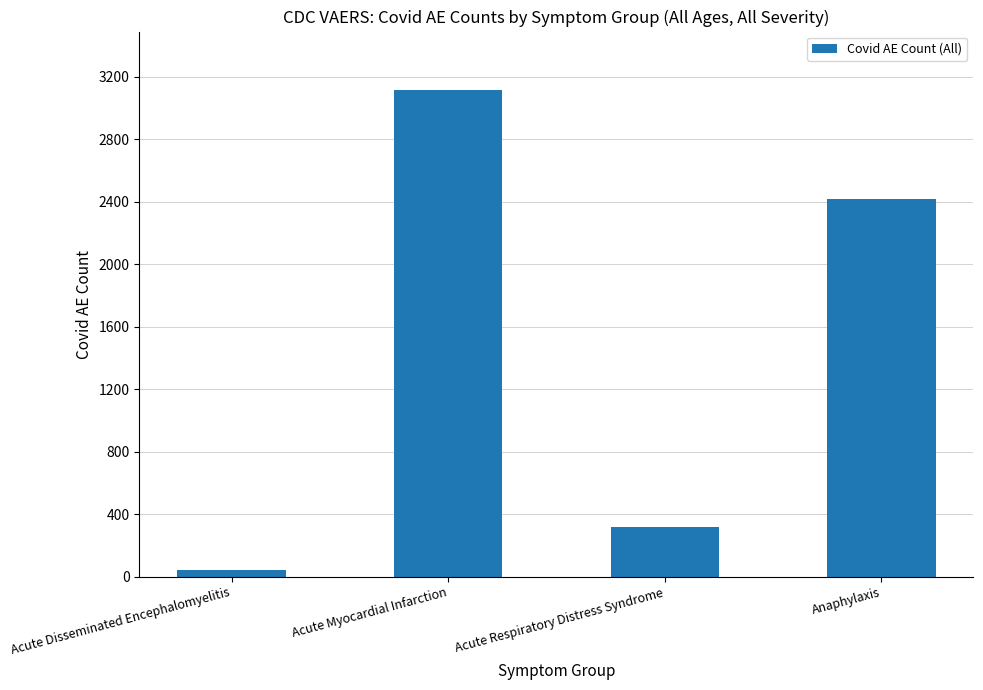

Rank the categories by value from lowest to highest.

Acute Disseminated Encephalomyelitis, Acute Respiratory Distress Syndrome, Anaphylaxis, Acute Myocardial Infarction